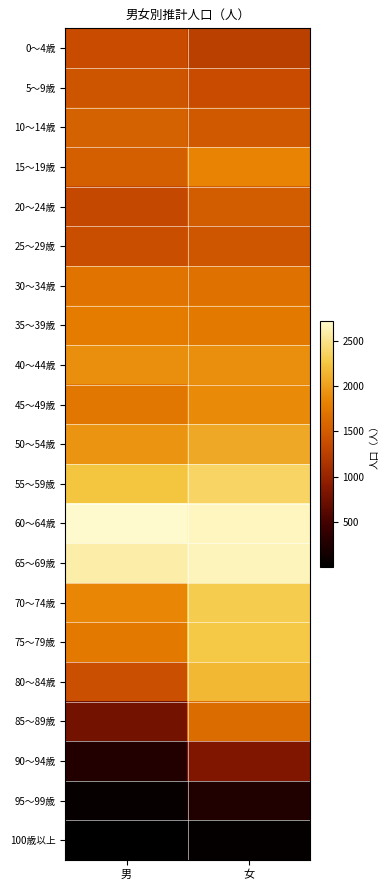

Which has a higher value, 女 or 男?

男